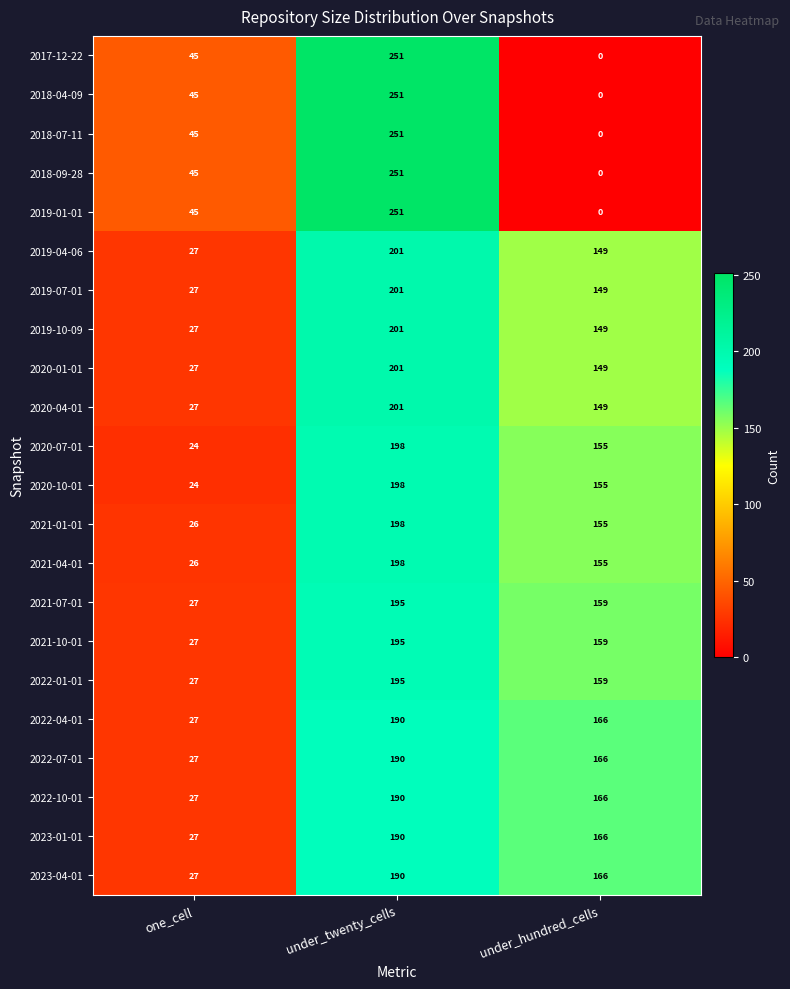

Is it true that 2019-07-01 equals 18 at one_cell?

False